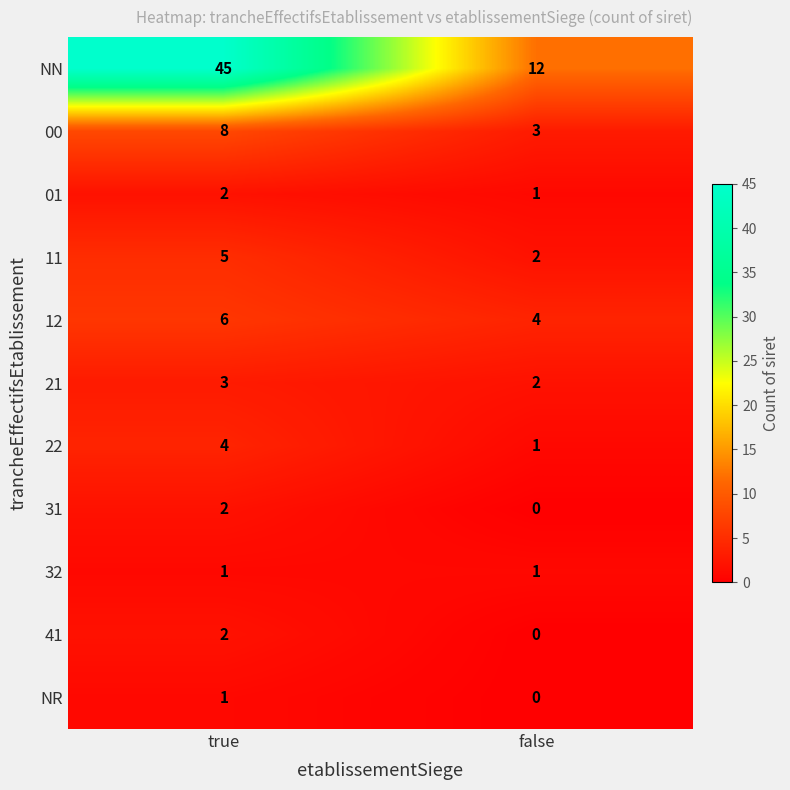

How many series are shown in this chart?

11